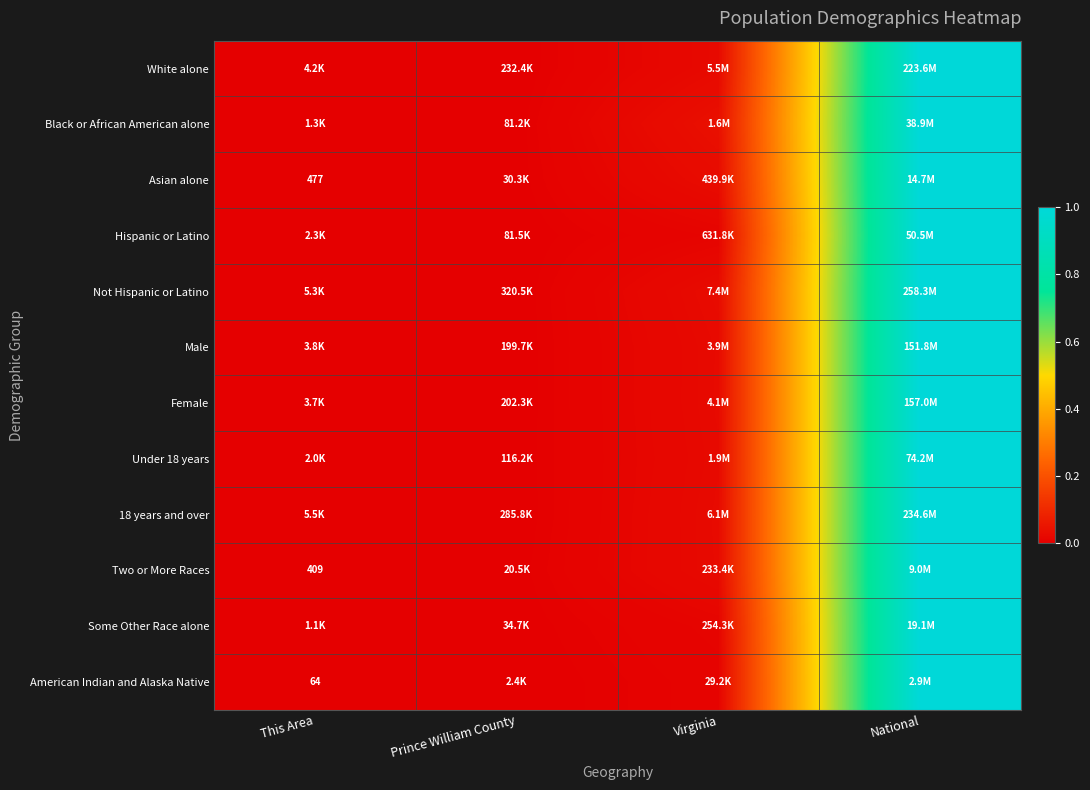

Is the value of Asian alone at National greater than the value of Male at This Area?

Yes